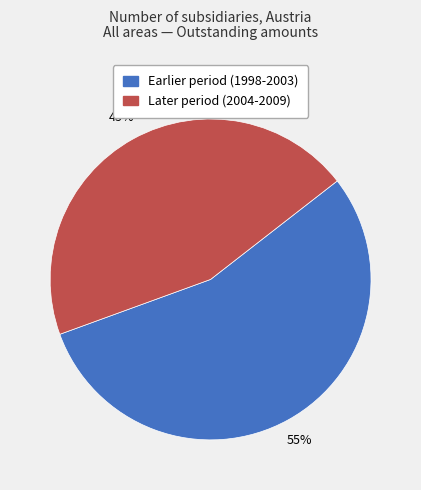

Combined, do Later period (2004-2009) and Earlier period (1998-2003) account for over 50%?

Yes